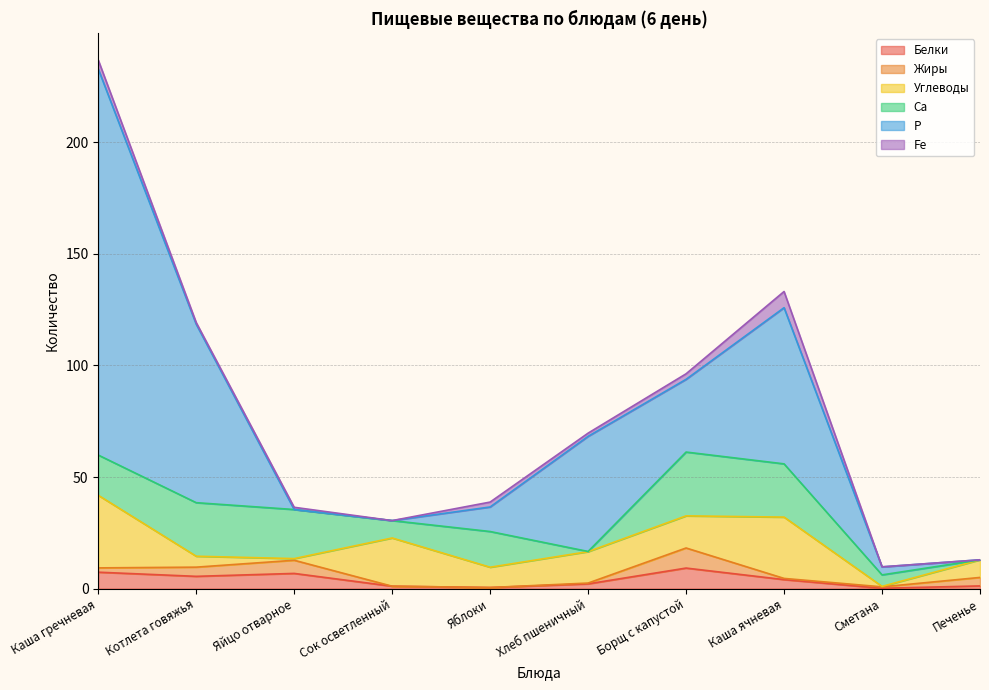

At which category does Са reach its first local peak?

Котлета говяжья